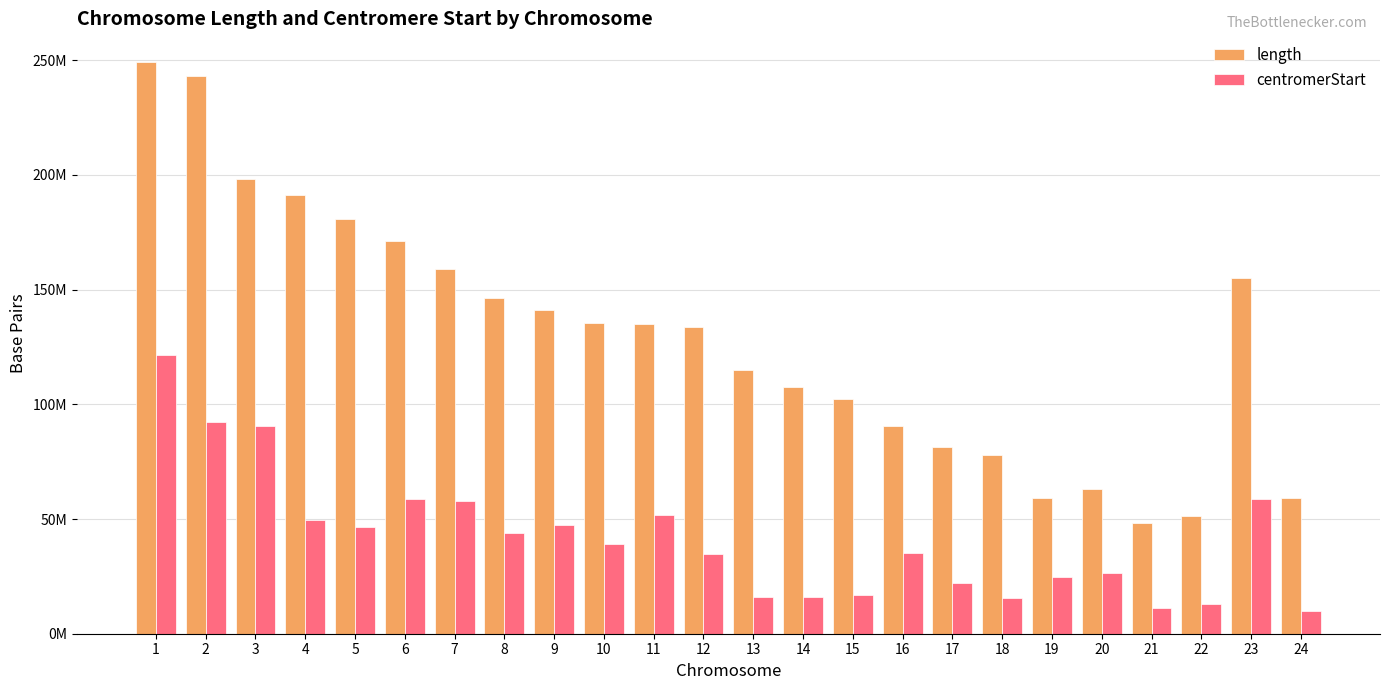

Are the bars grouped side by side (vs. stacked)?

Yes